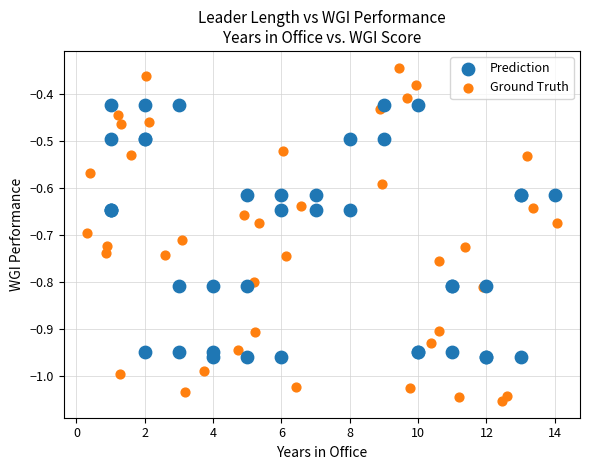

What are all the series names shown in the legend?

Prediction, Ground Truth